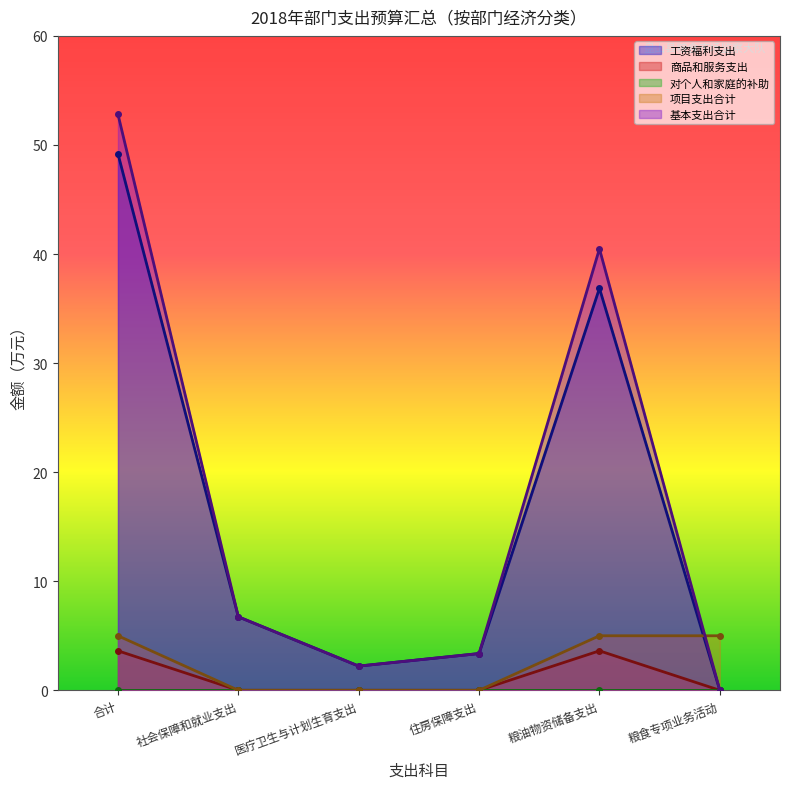

How many values in 基本支出合计 are above zero?

5